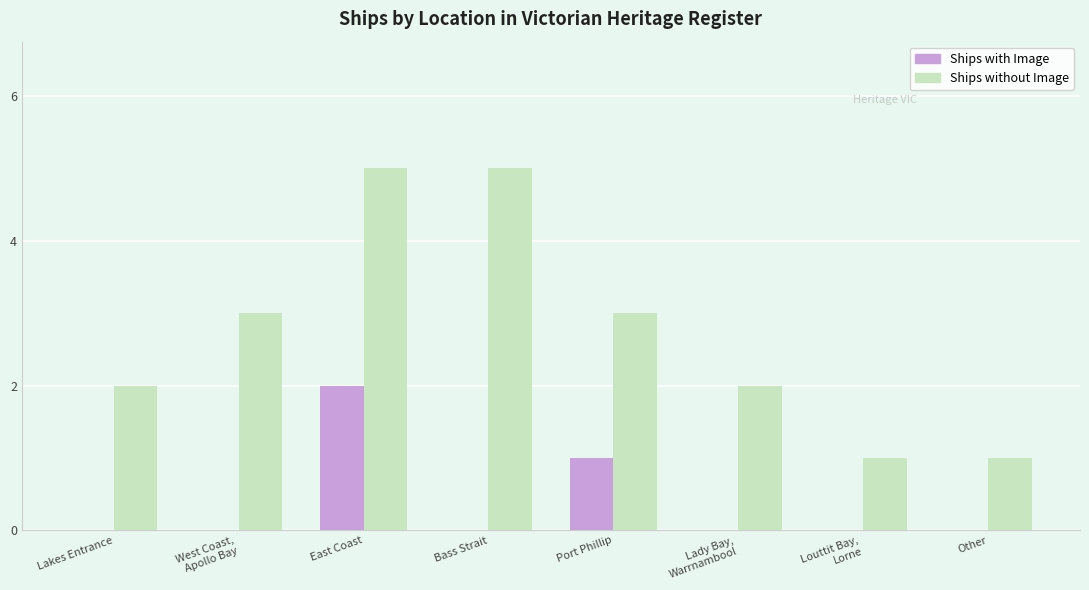

What is the greatest value displayed?

5